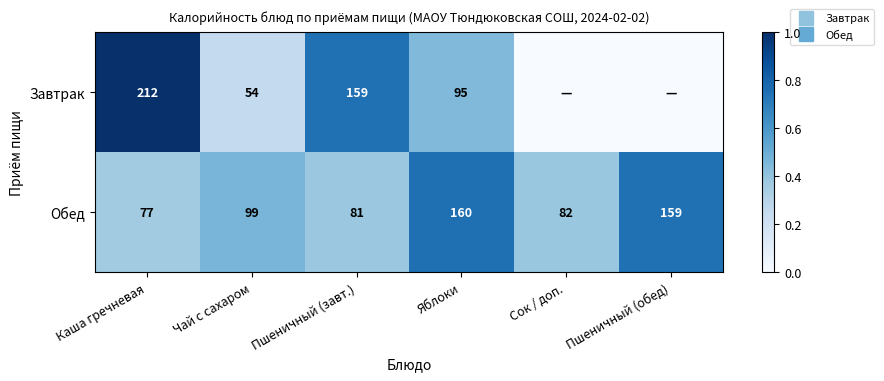

At which category is the sum across all series the highest?

Каша гречневая